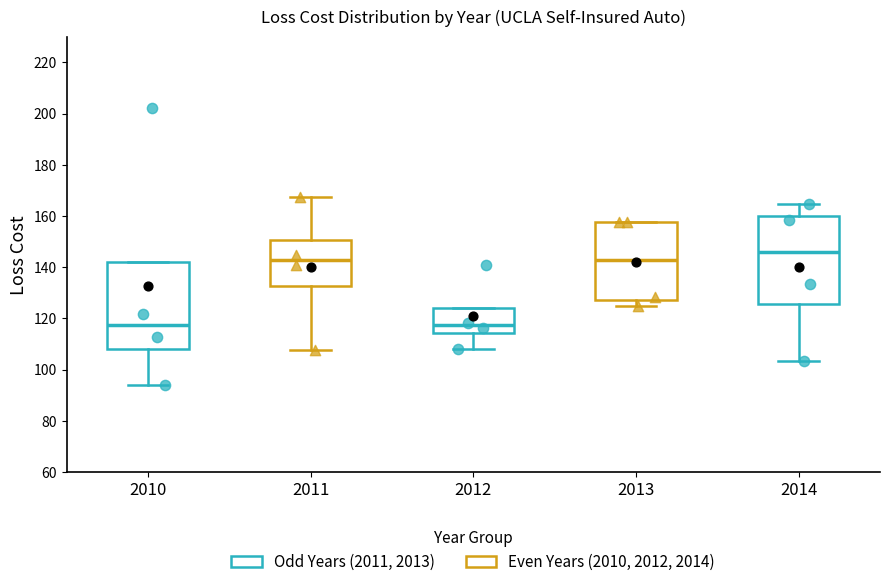

Reading left to right, transcribe this box plot: for each box, give where its median line is, the range the box spans, and where its two whiskers end, as read against the y-axis. The values are not printed on the chart, so give them approximately, as read against the axis.

2010: median 118, box 108 to 142, whiskers 94 to 142
2011: median 142, box 132 to 150, whiskers 108 to 168
2012: median 118, box 114 to 124, whiskers 108 to 124
2013: median 142, box 128 to 158, whiskers 124 to 158
2014: median 146, box 126 to 160, whiskers 104 to 164